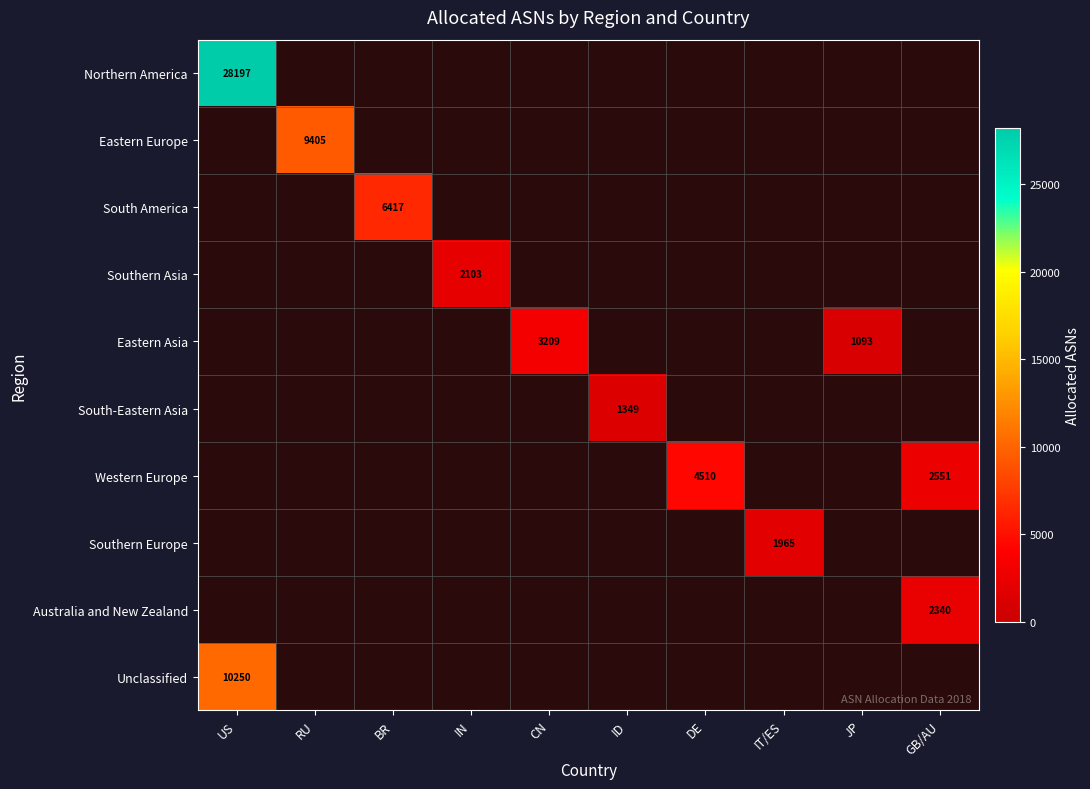

The value of Unclassified at US is 3869. True or false?

False